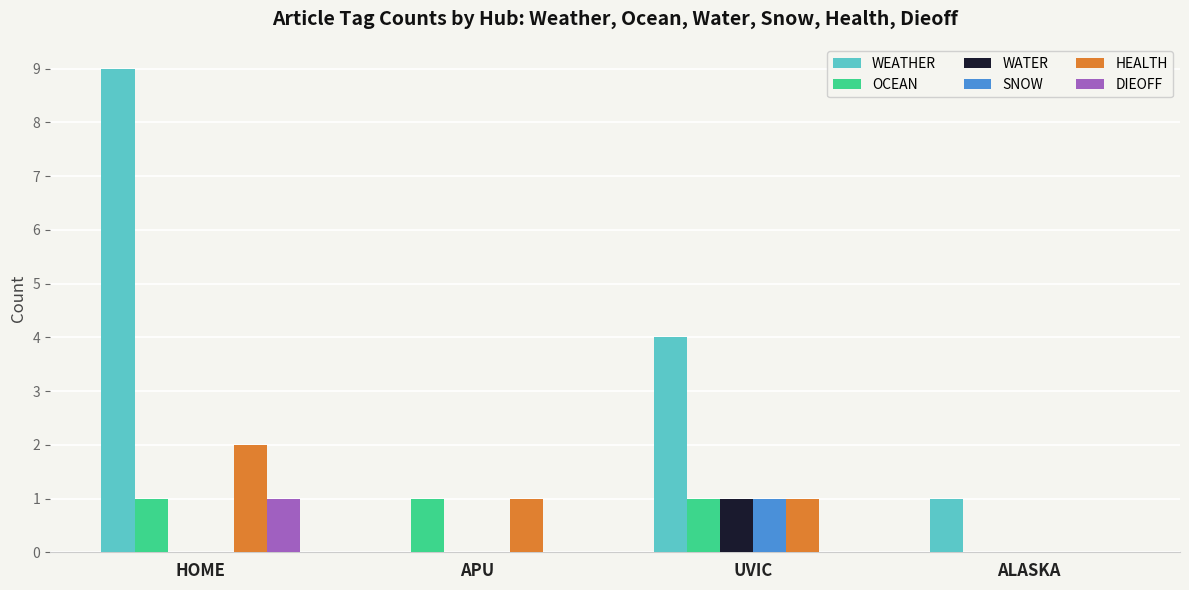

What are all the series names shown in the legend?

WEATHER, OCEAN, WATER, SNOW, HEALTH, DIEOFF